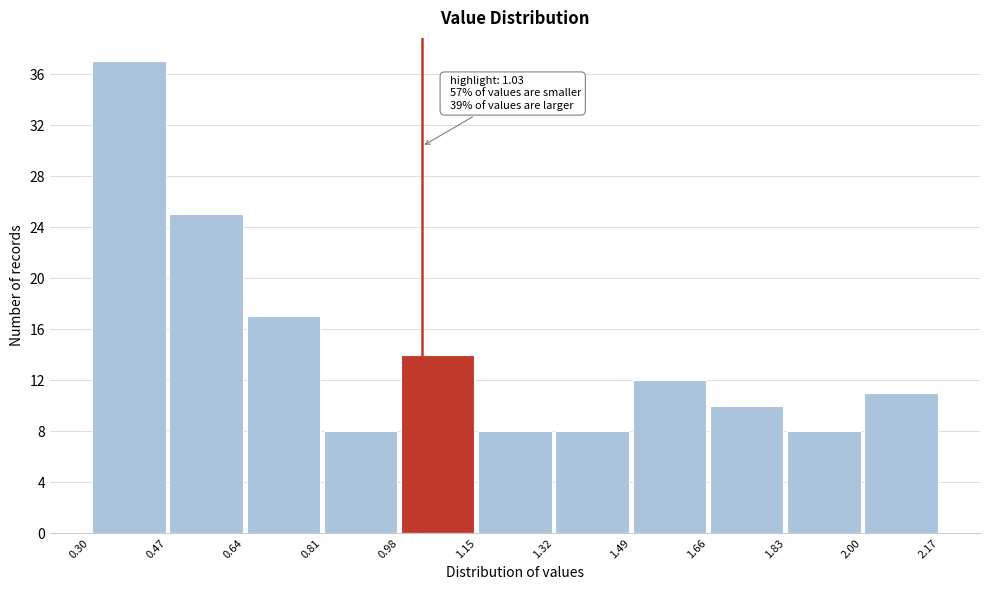

Which range on the x-axis has the tallest bar?

0.30 to 0.47